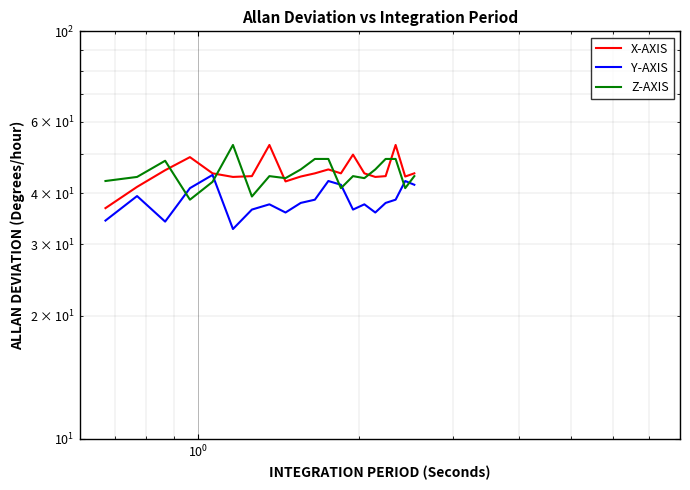

How many lines are shown in the chart?

3